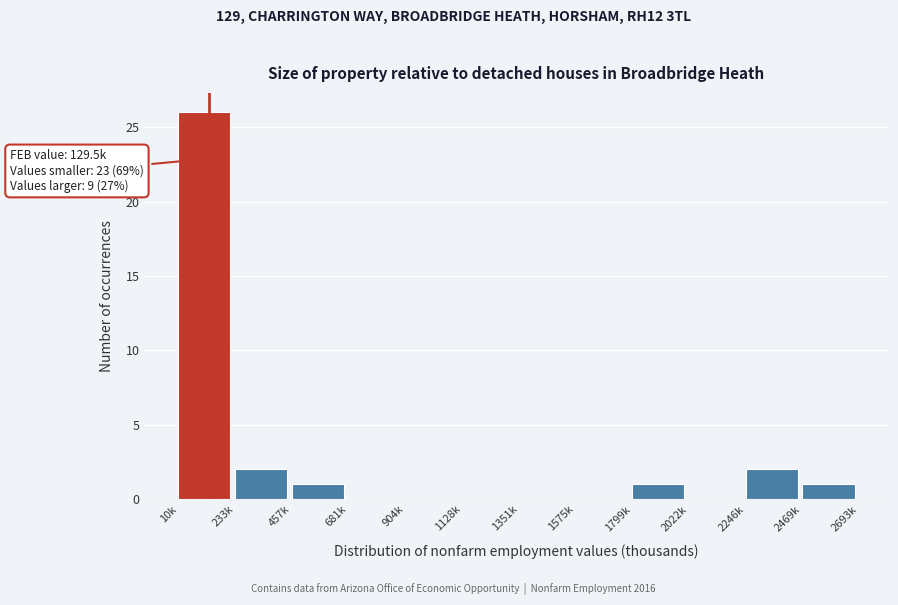

Reading left to right, extract all data points from this chart.

10k=26	233k=2	457k=1	681k=0	904k=0	1128k=0	1351k=0	1575k=0	1799k=1	2022k=0	2246k=2	2469k=1